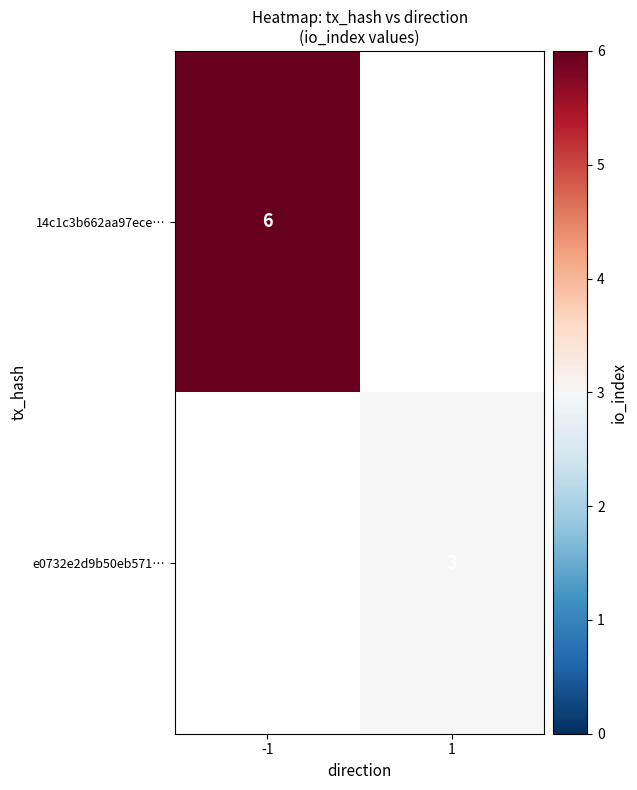

True or false: e0732e2d9b50eb571… has a value of 1 at 1.

False